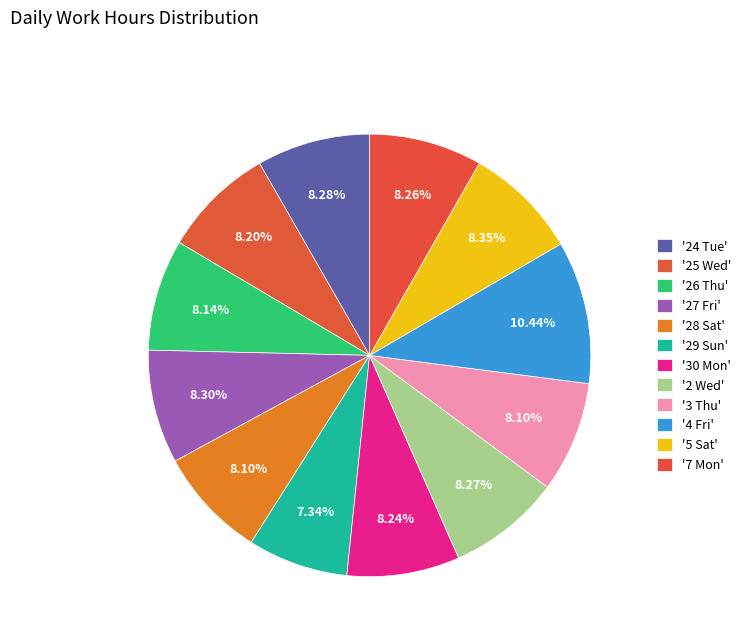

How many segments does this pie chart have?

12